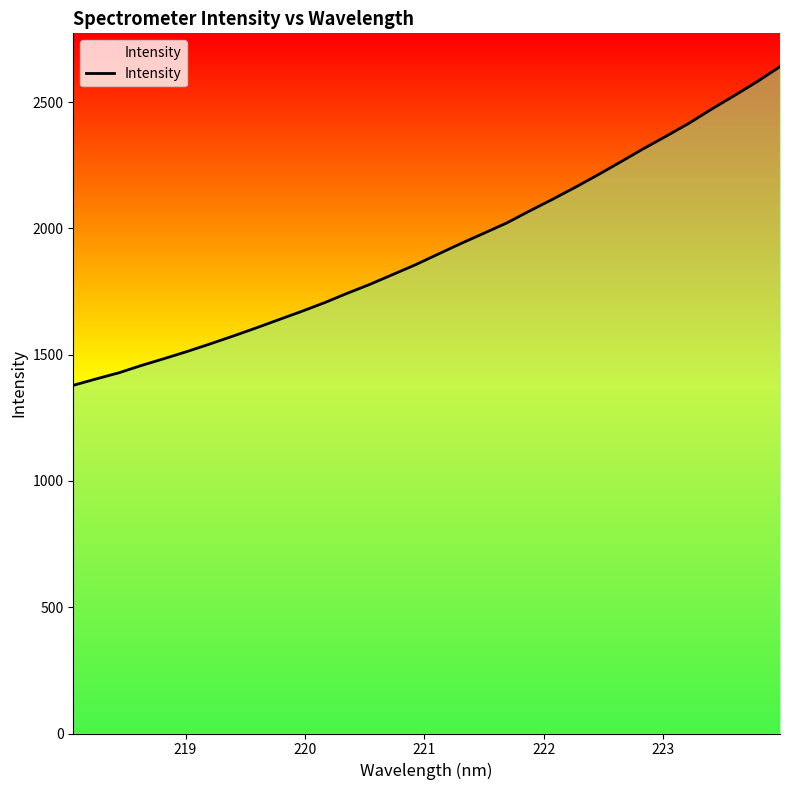

What is the greatest value displayed?

2640.3